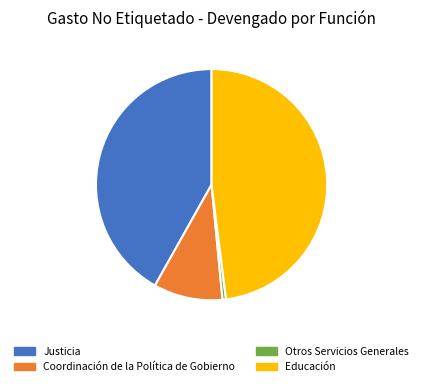

Which has a higher value, 42 or 48?

48